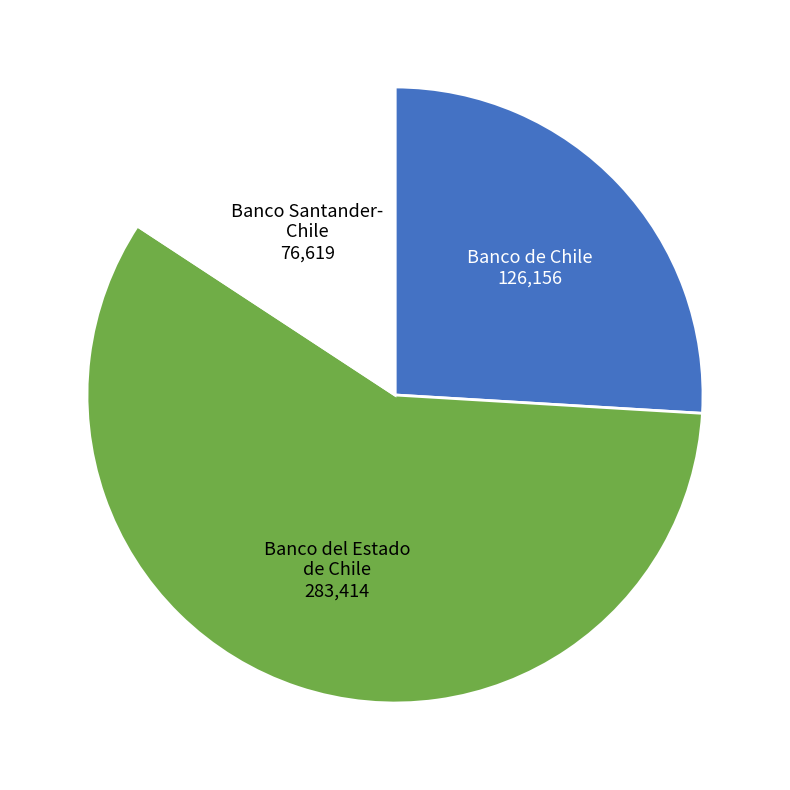

Does any single category account for the majority?

Yes